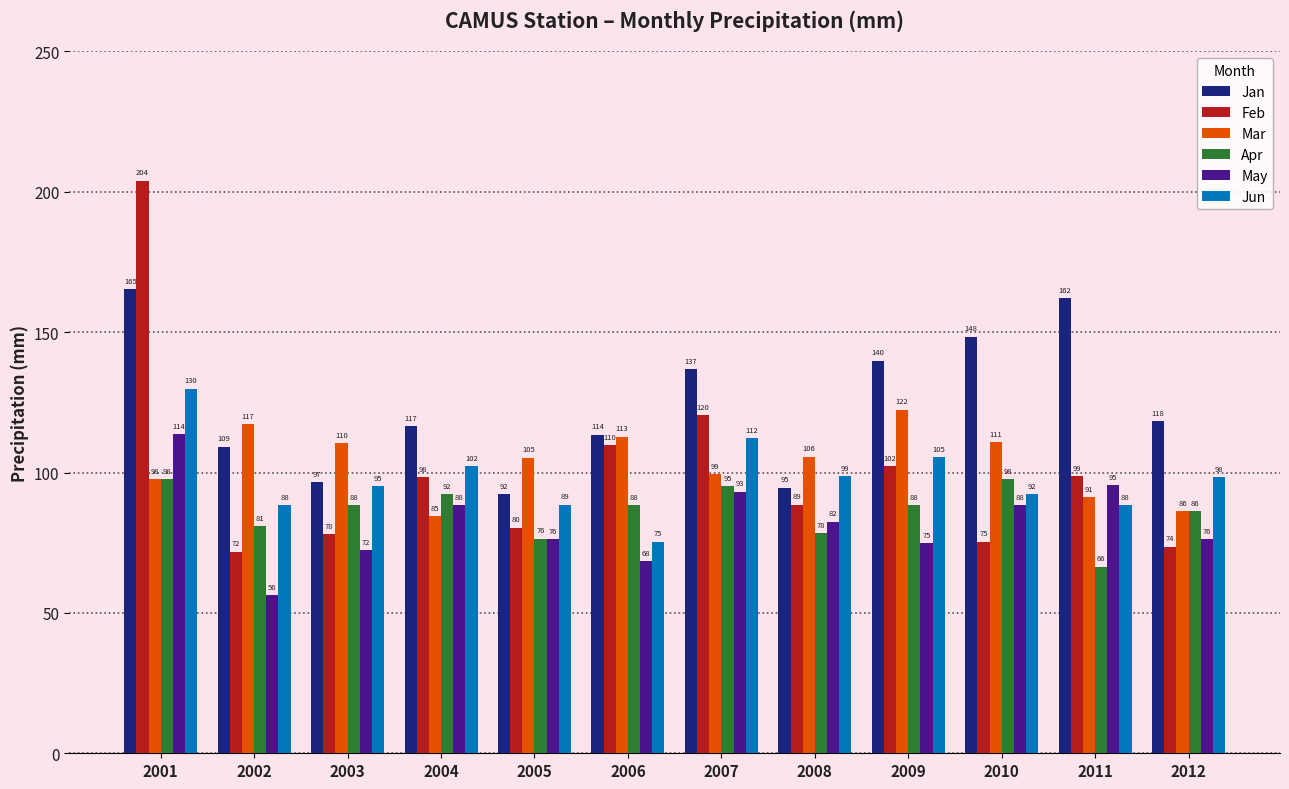

Count the number of data series in this chart.

6